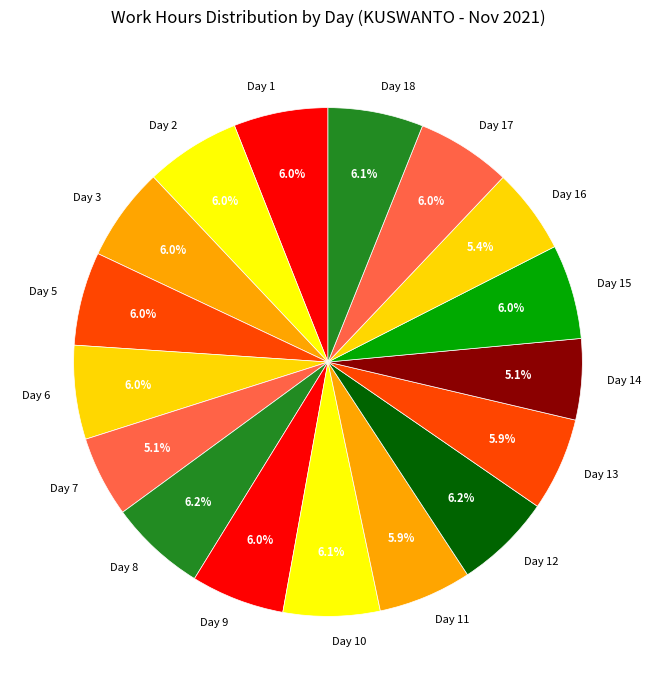

Which has a higher value, Day 11 or Day 16?

Day 11